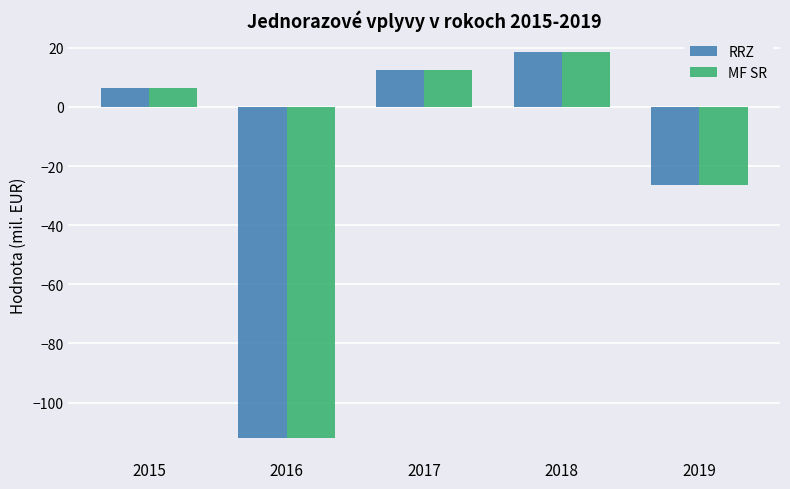

What are all the series names shown in the legend?

RRZ, MF SR